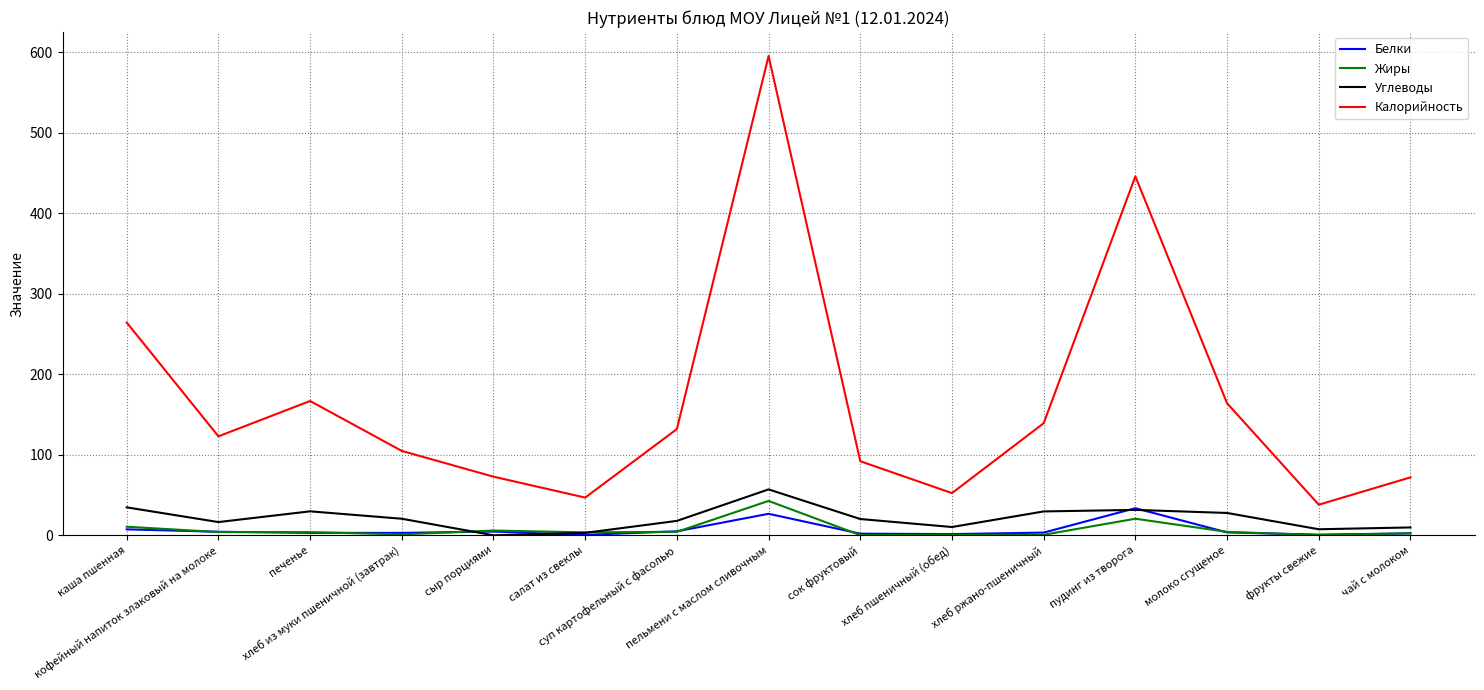

Which label corresponds to the largest value in the chart?

пельмени с маслом сливочным